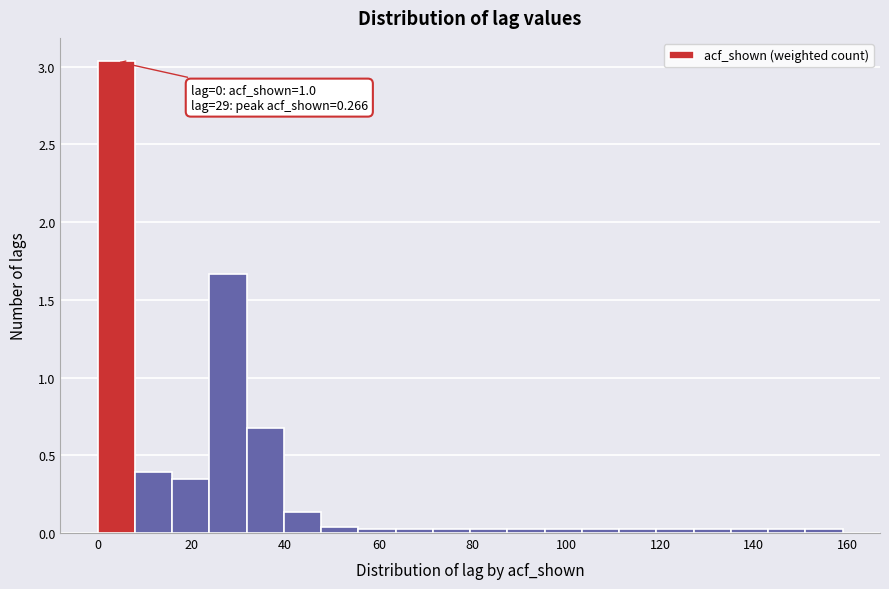

Around what value on the x-axis is the tallest bar? Give the approximate position of its centre, as read against the axis.

4